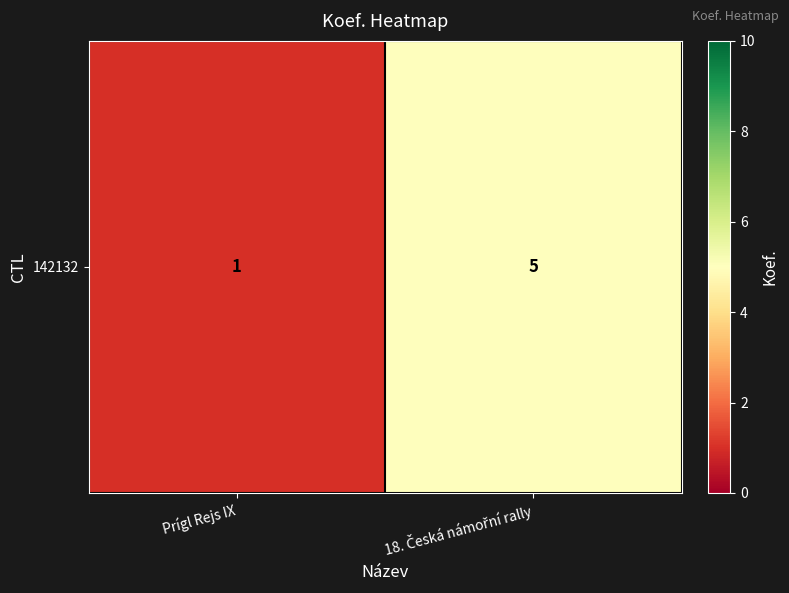

At which label is the value closest to 3?

Prígl Rejs IX